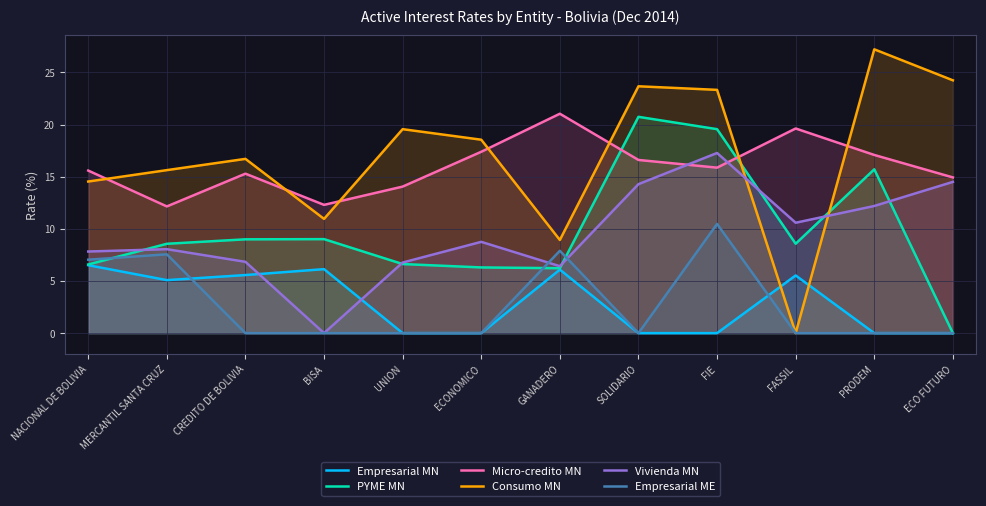

Which series has the largest range (max minus min)?

Consumo MN